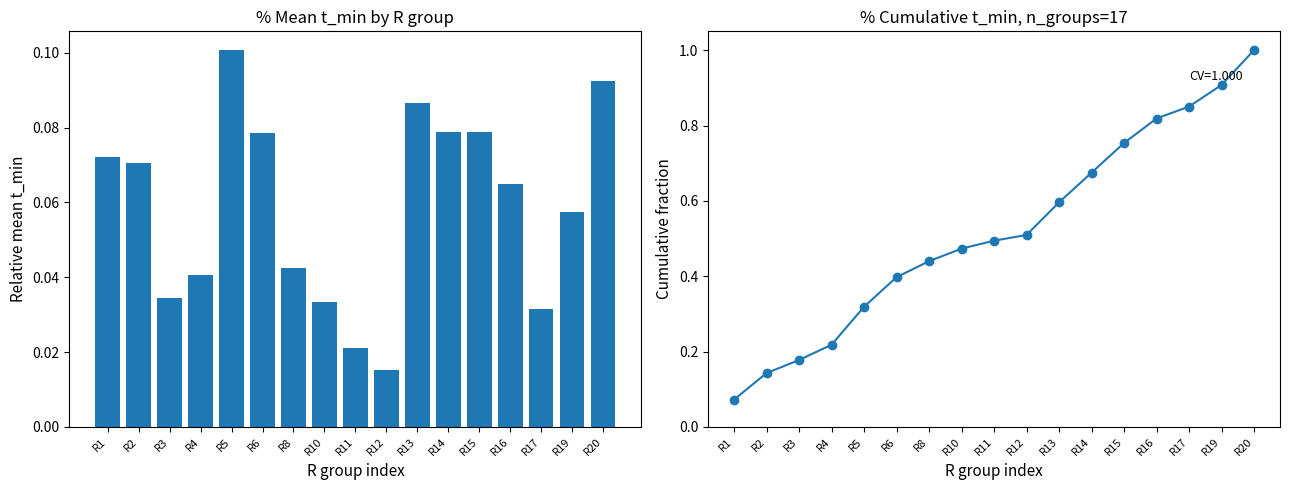

What is the value of the Cumulative bar at the 12th from the left?

0.7